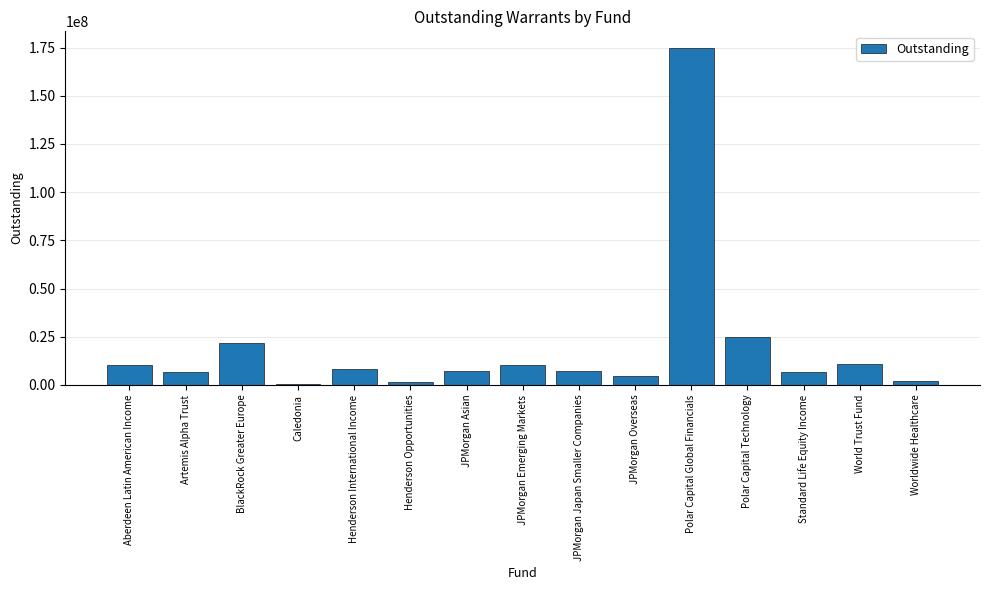

What is the change in value from Henderson International Income to JPMorgan Overseas?

-3770808